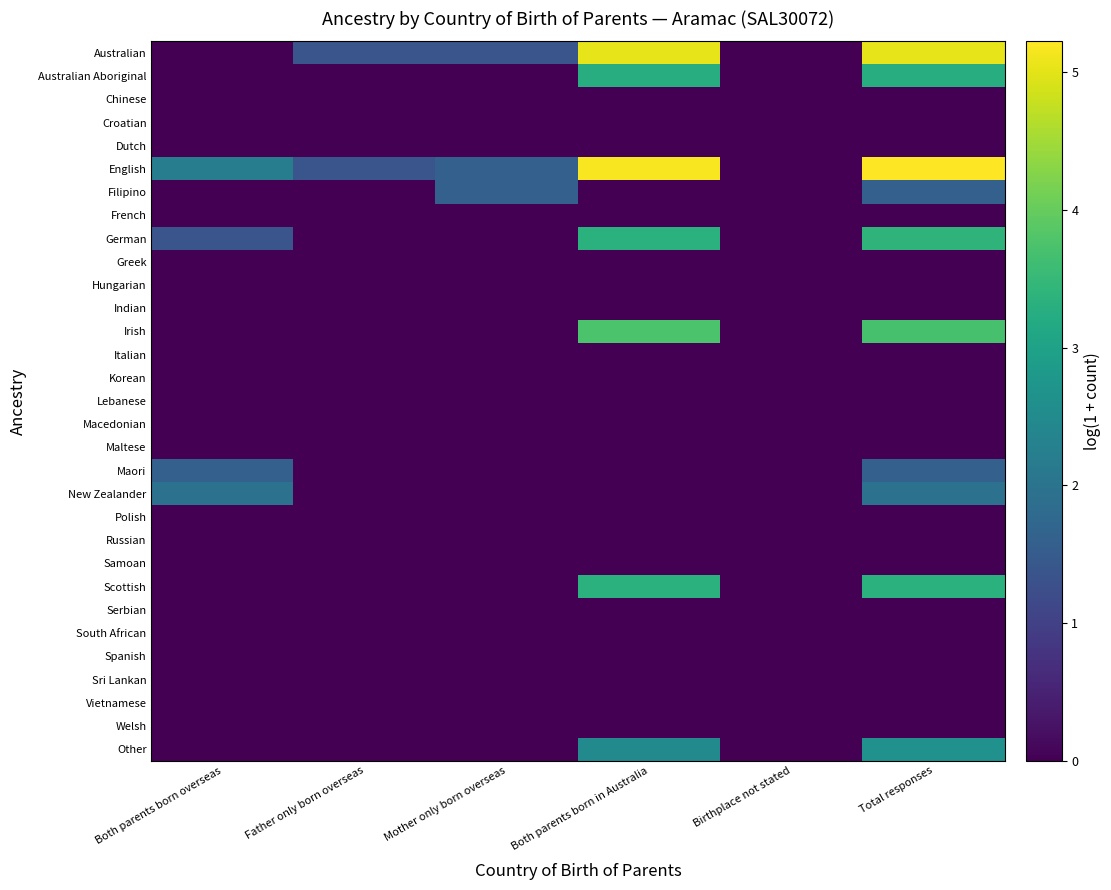

What is the difference between the highest and lowest values at Total responses?

5.2